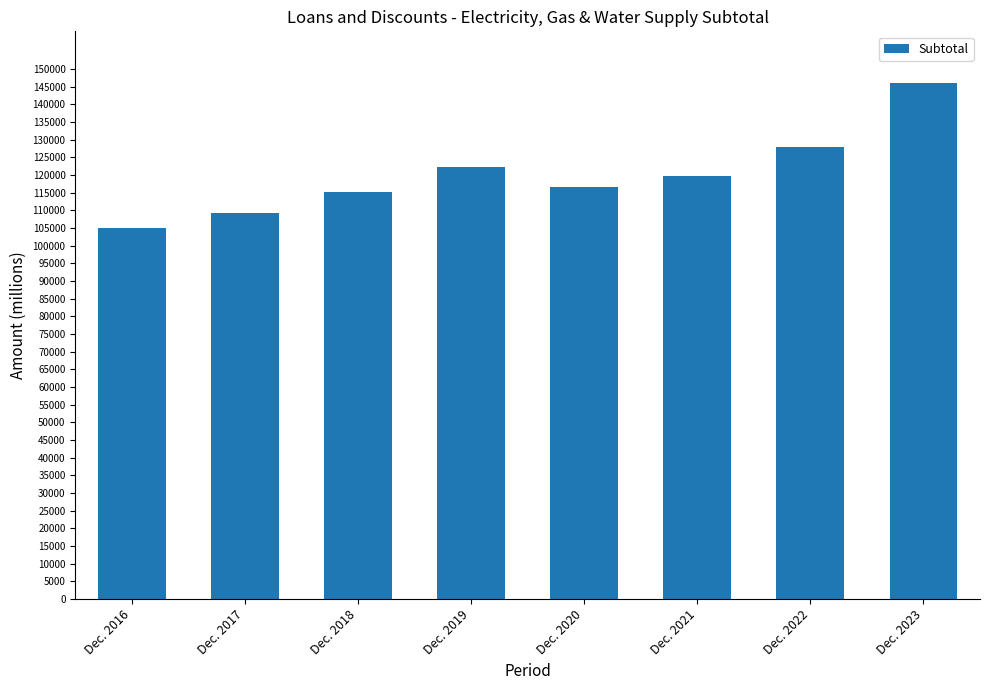

Between Dec. 2020 and Dec. 2017, which is larger?

Dec. 2020